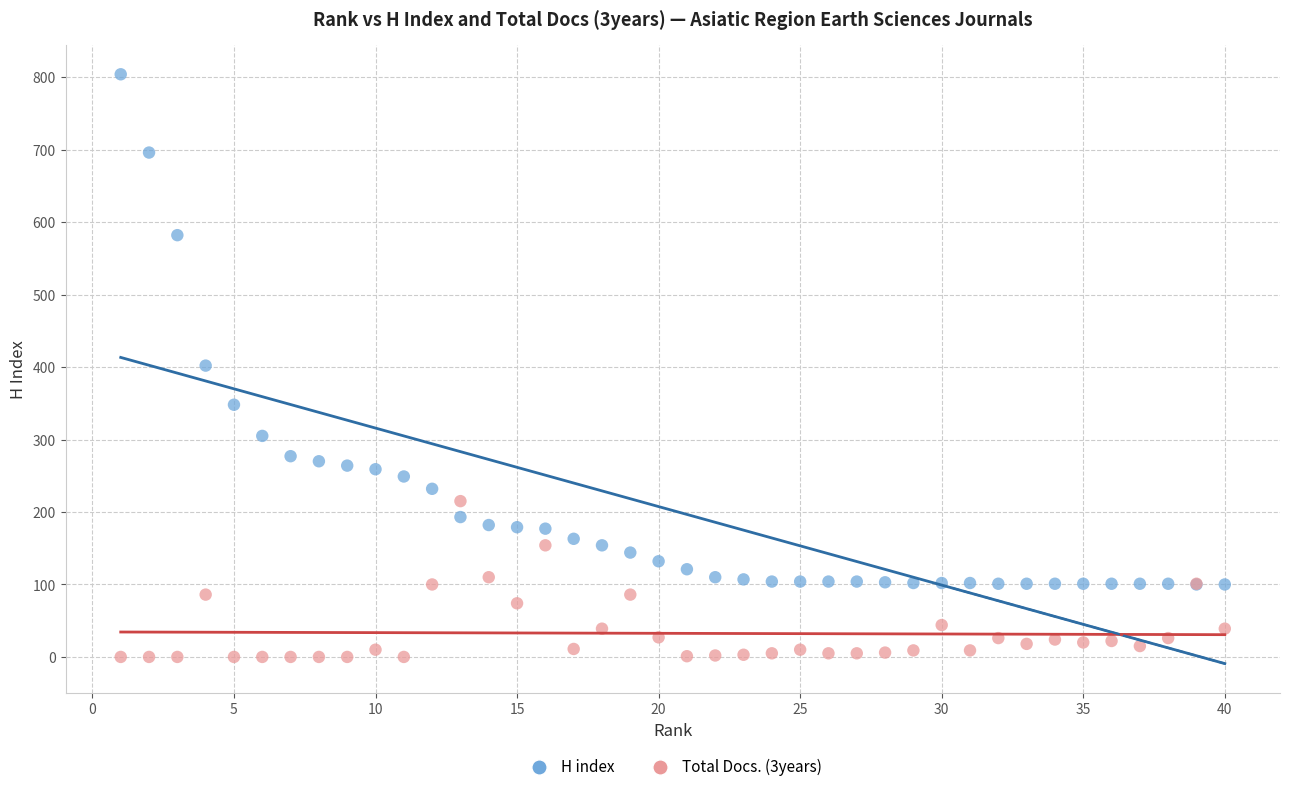

Which series contains the lowest Y value?

Total Docs. (3years)